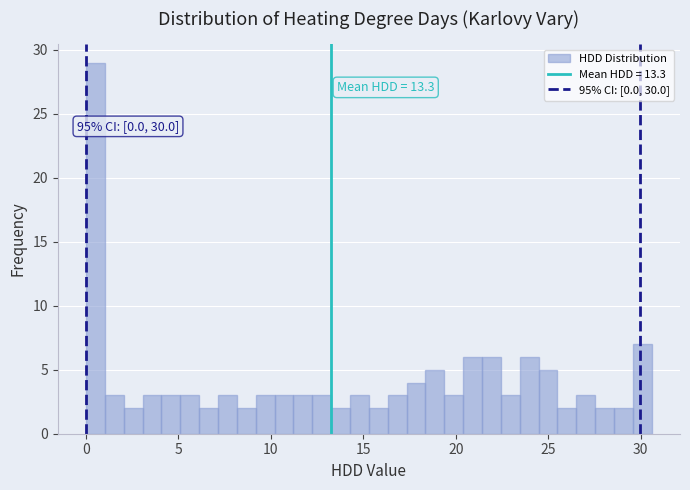

Read against the x-axis, roughly where is the centre of the tallest bar?

0.5